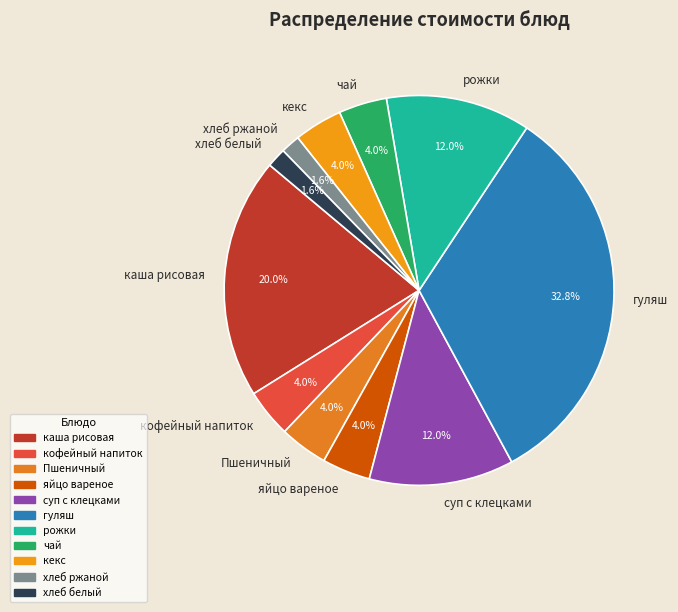

To the nearest percent, what is the average slice percentage?

9%